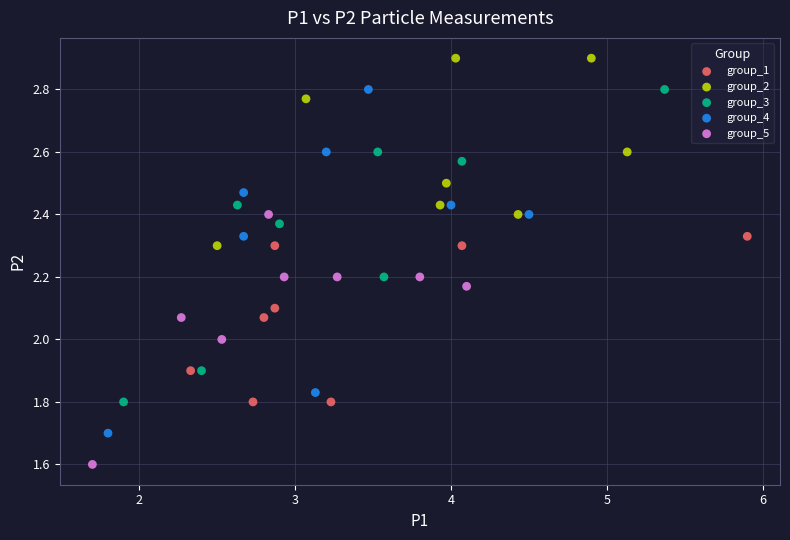

Which series contains the highest Y value?

group_2